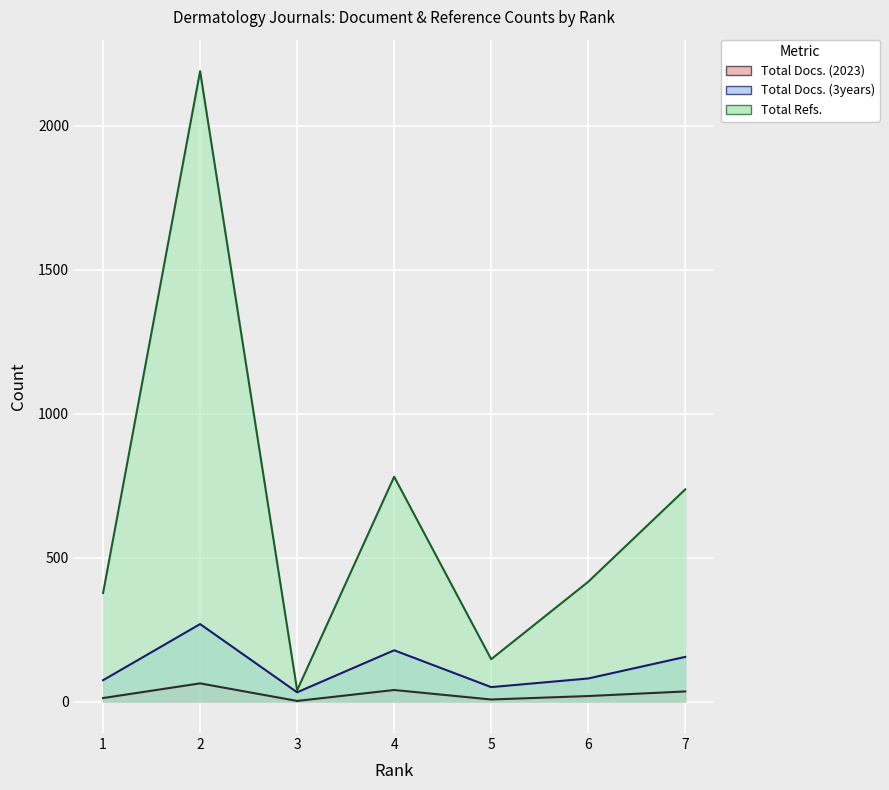

True or false: Total Docs. (3years) and Total Refs. cross at least once.

False